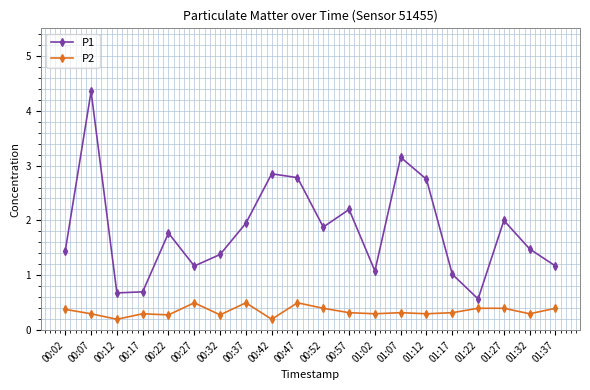

What is the average value of the P1 series?

1.8